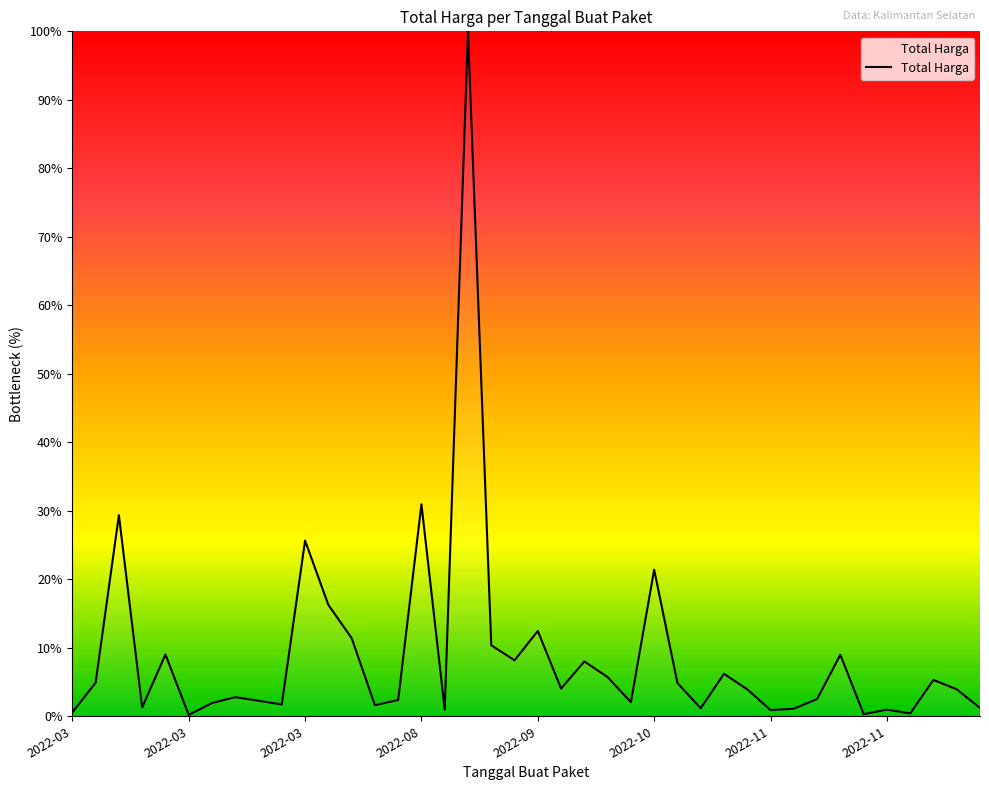

What is the maximum value shown in the chart?

100.0